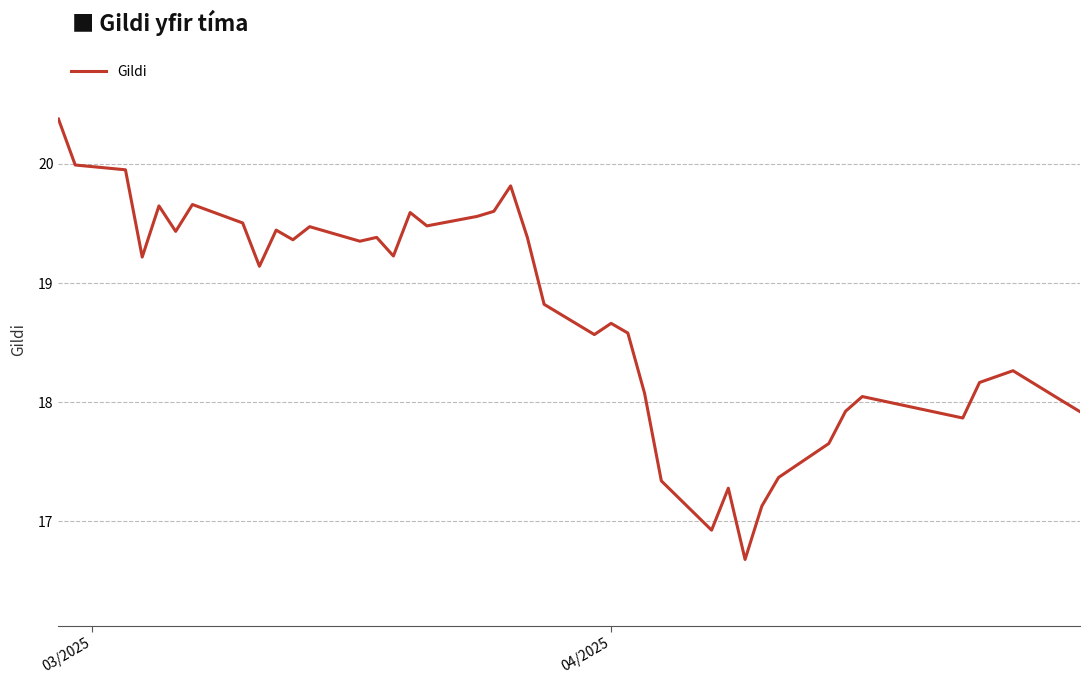

What is the maximum value shown in the chart?

20.4